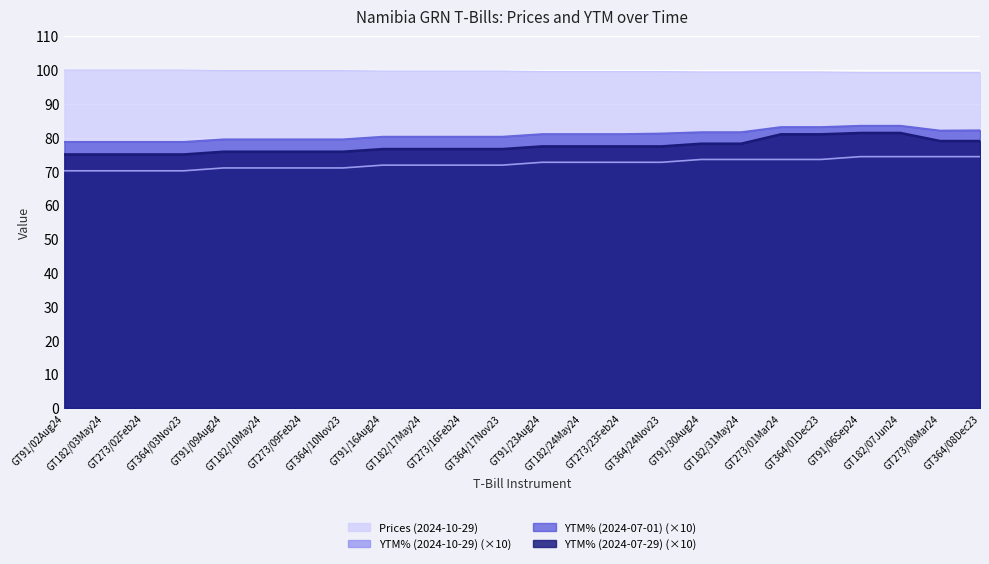

At how many categories does at least one series exceed 77?

24